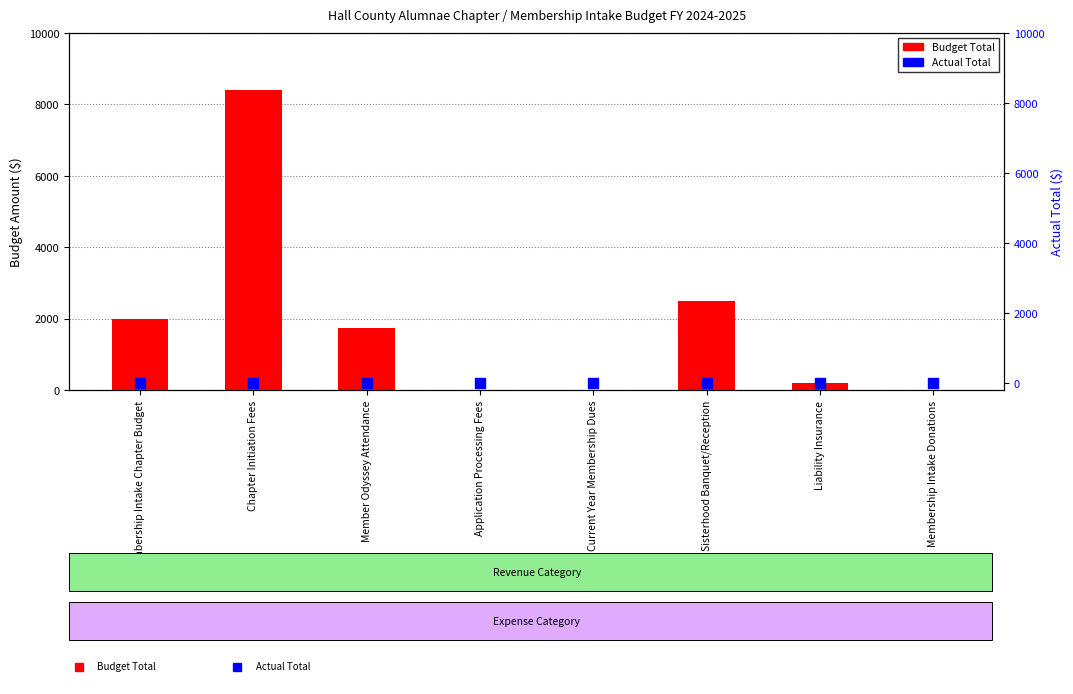

Which series contains the lowest Y value?

Budget Total